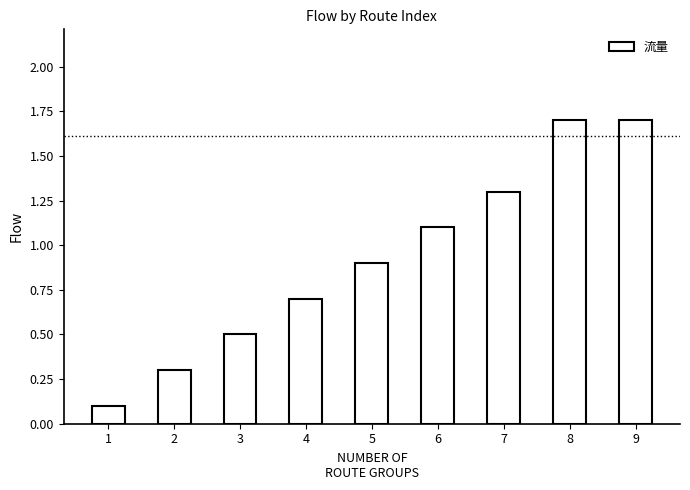

Are the bars grouped side by side (vs. stacked)?

No